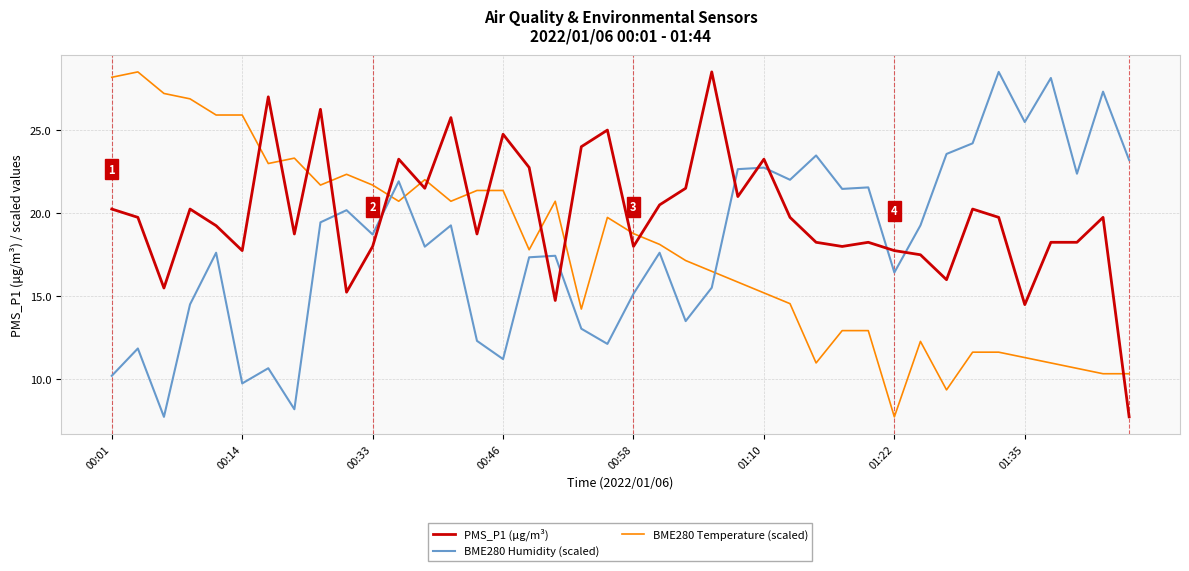

Which series has the largest total across all categories?

PMS_P1 (μg/m³)